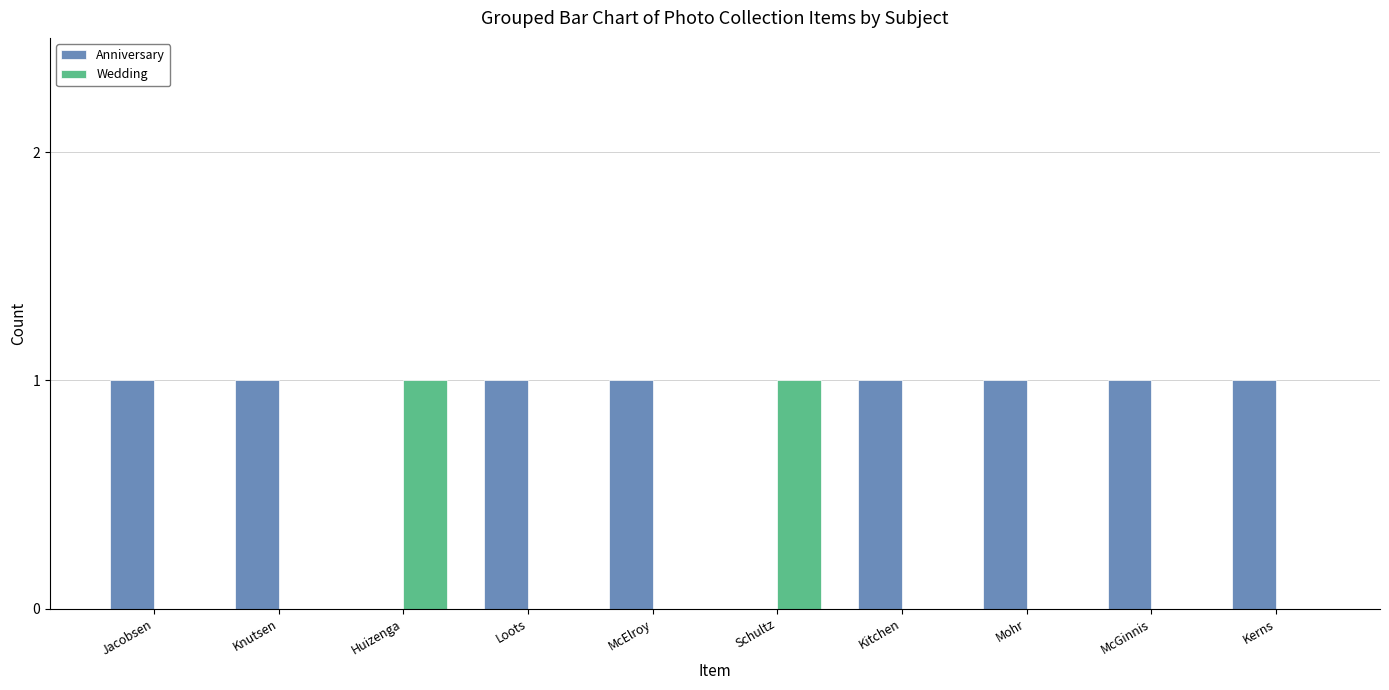

True or false: Anniversary has a value of 0 at Kerns.

False